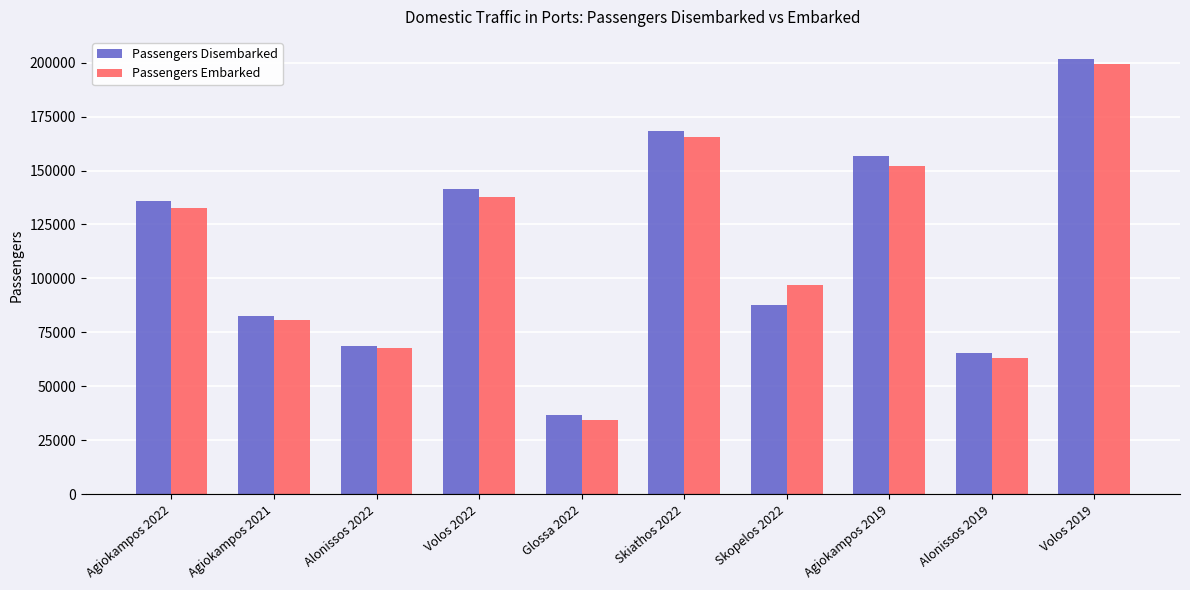

What is the average value of the Passengers Embarked series?

113034